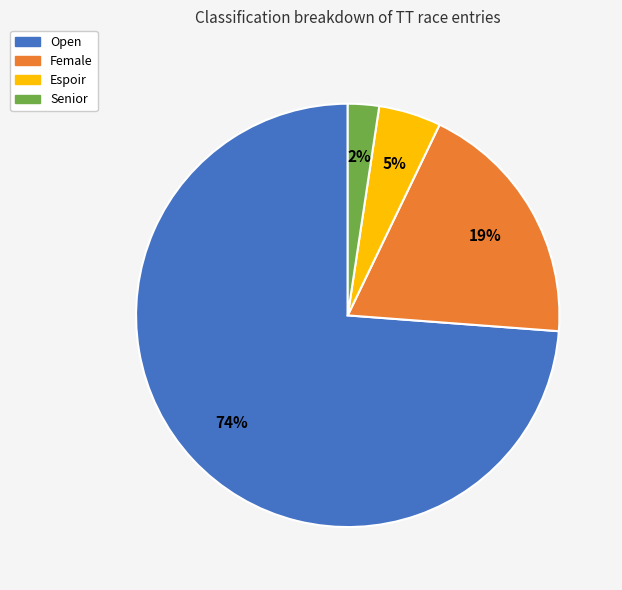

Which has a higher value, Open or Senior?

Open